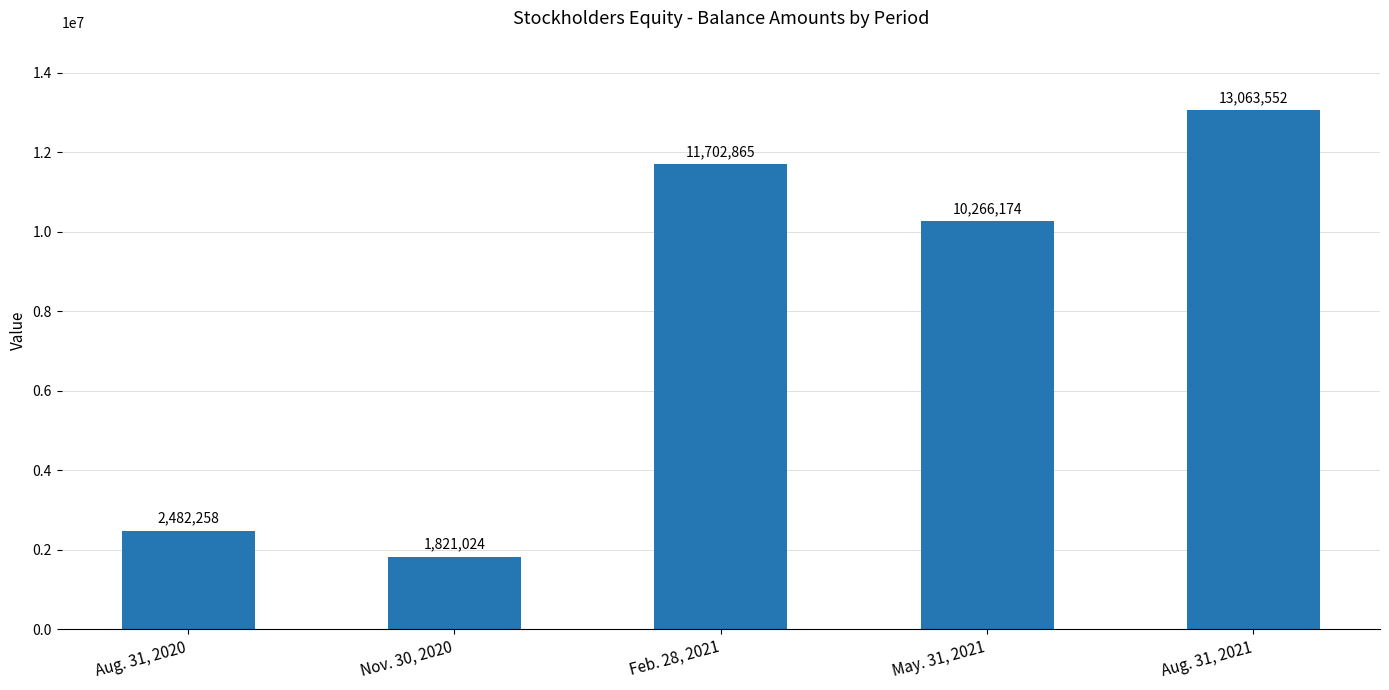

At which label does the data first exceed 10266174?

Feb. 28, 2021